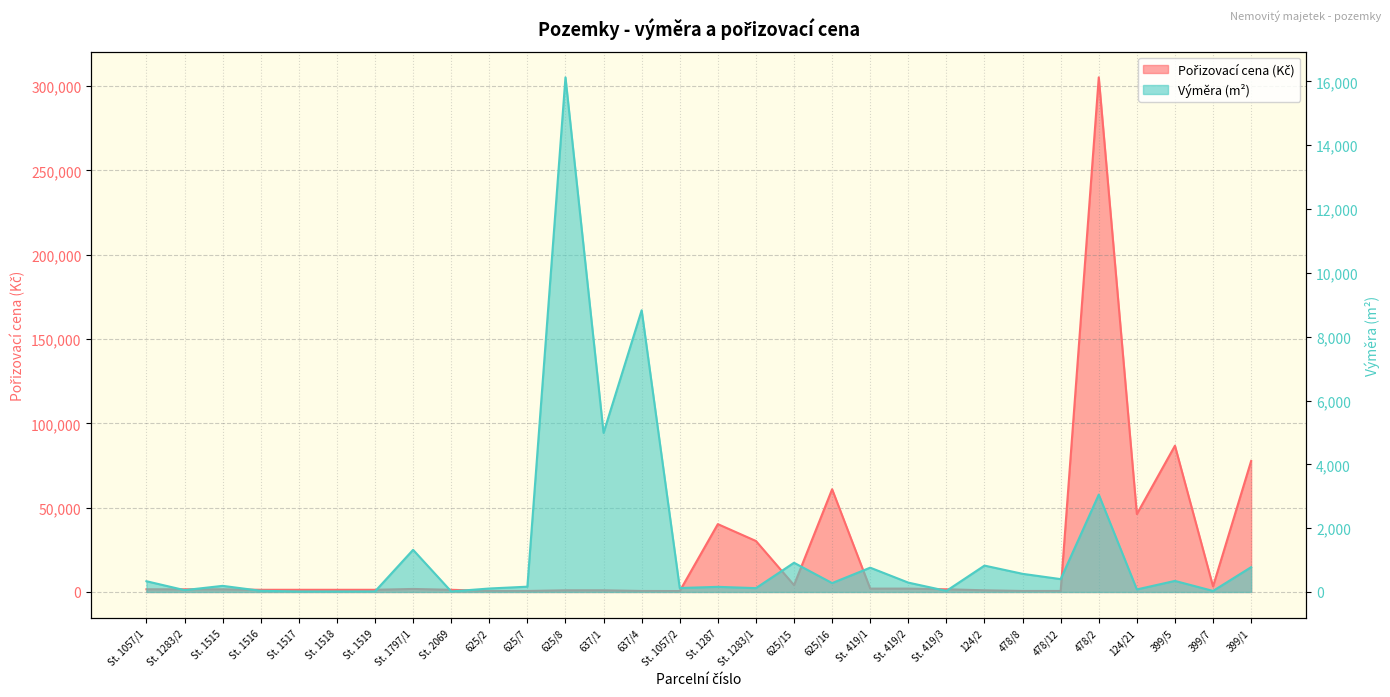

Which has a higher value, 625/8 or 637/4?

625/8